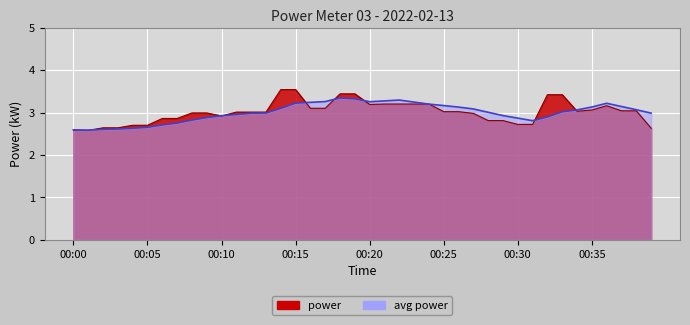

Rank the categories by value from lowest to highest.

00:01, 00:00, 00:39, 00:02, 00:03, 00:04, 00:05, 00:30, 00:31, 00:28, 00:29, 00:06, 00:07, 00:10, 00:27, 00:08, 00:09, 00:11, 00:12, 00:13, 00:25, 00:26, 00:34, 00:37, 00:38, 00:35, 00:16, 00:17, 00:36, 00:20, 00:21, 00:22, 00:23, 00:24, 00:32, 00:33, 00:18, 00:19, 00:14, 00:15